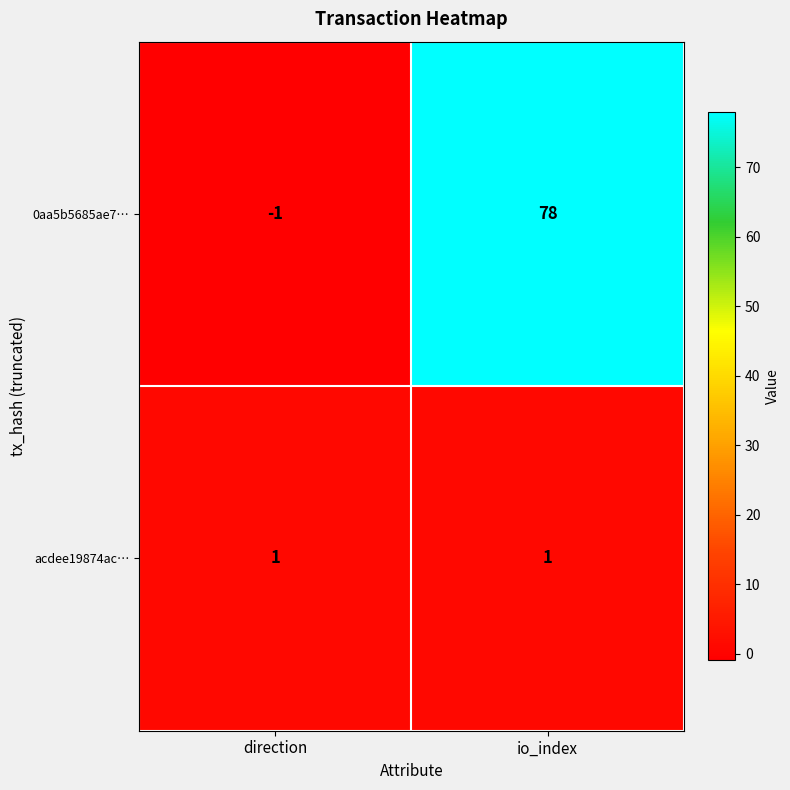

Reading left to right, transcribe all the data shown in this chart.

0aa5b5685ae7…: -1	78
acdee19874ac…: 1	1